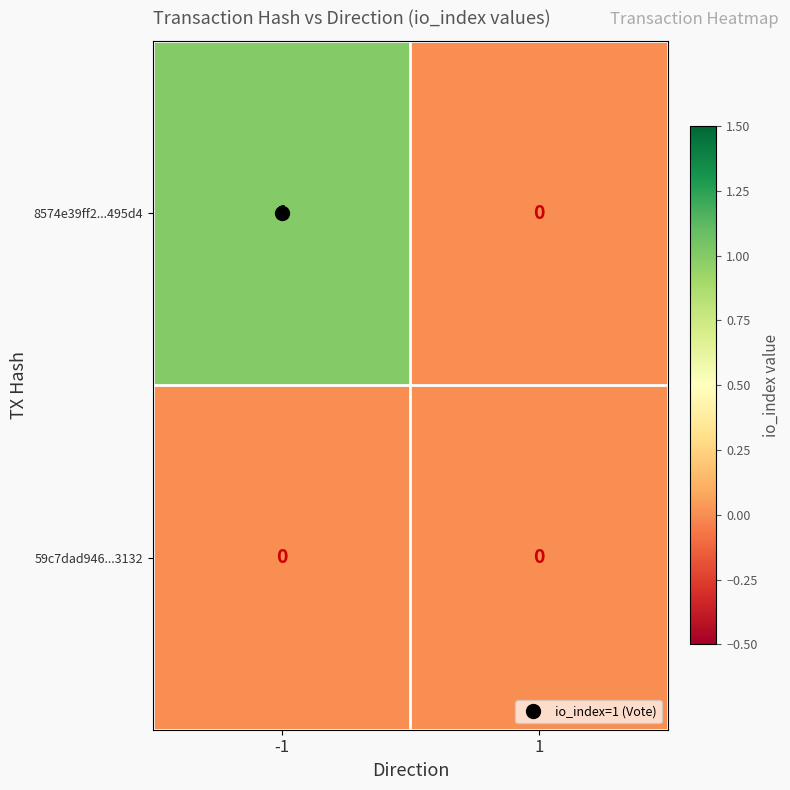

List the series in order of their peak value, lowest first.

59c7dad946...3132, 8574e39ff2...495d4